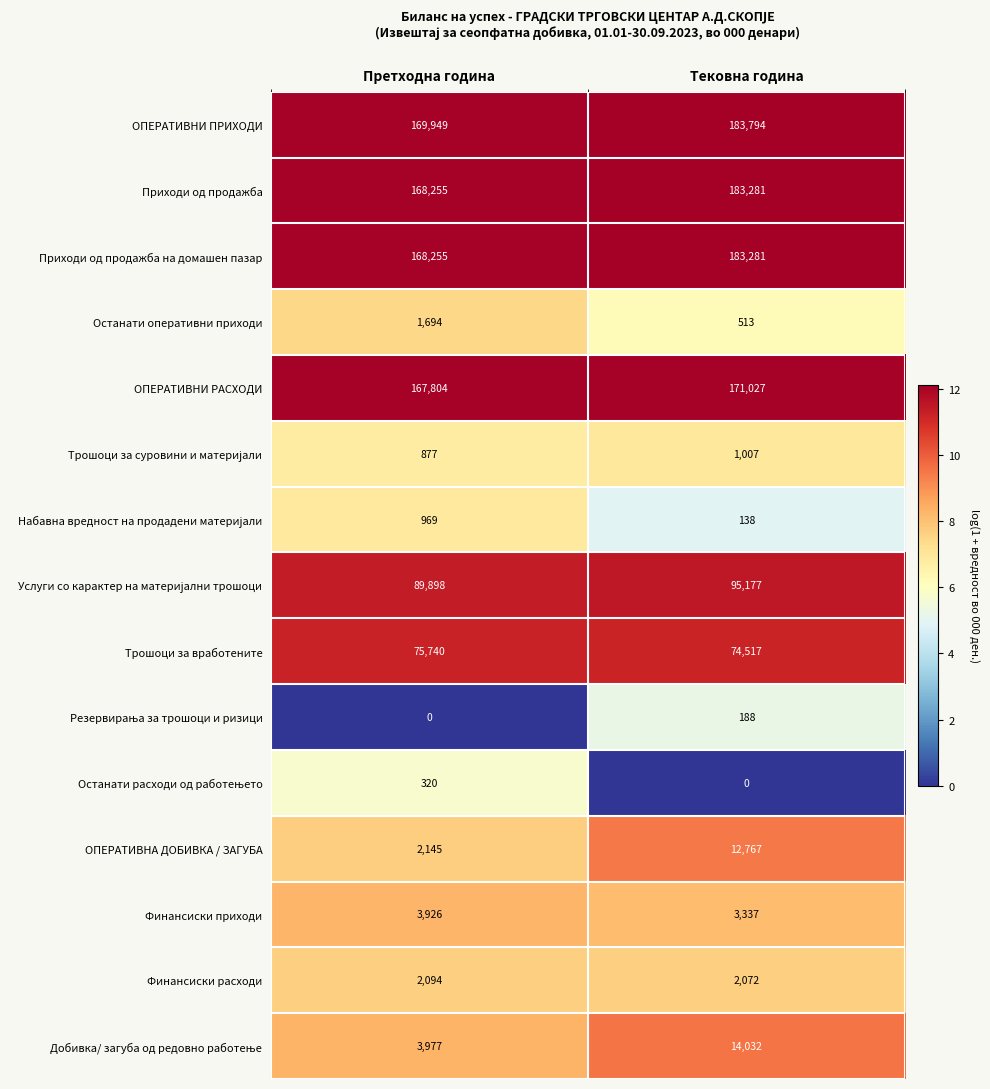

Is the value of Приходи од продажба at Тековна година greater than the value of Останати оперативни приходи at Претходна година?

Yes